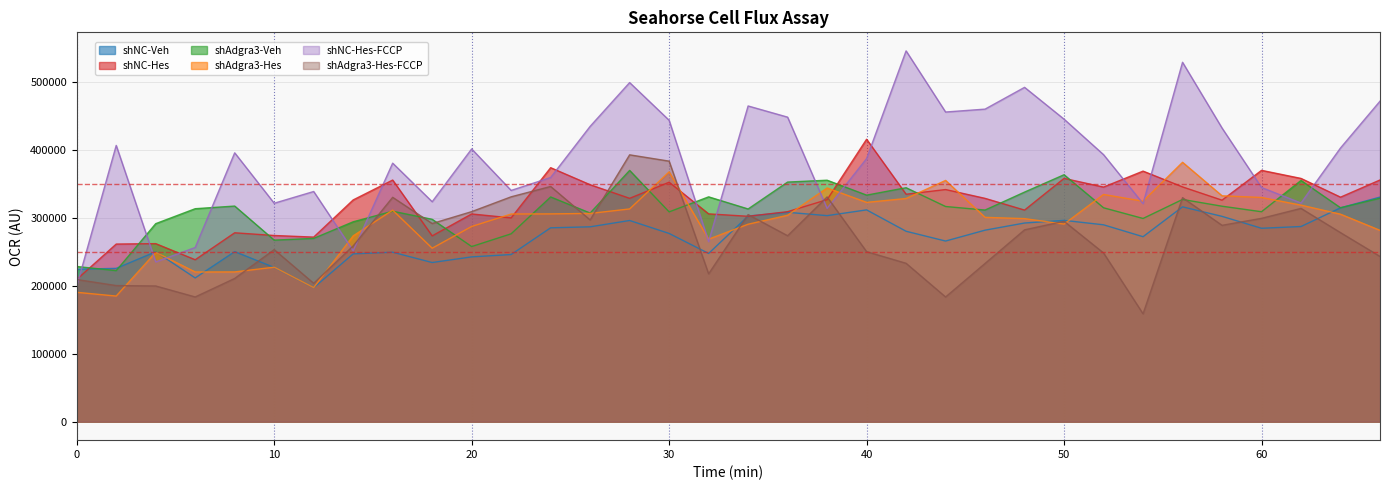

Where does the shNC-Hes series first go above 329126?

16